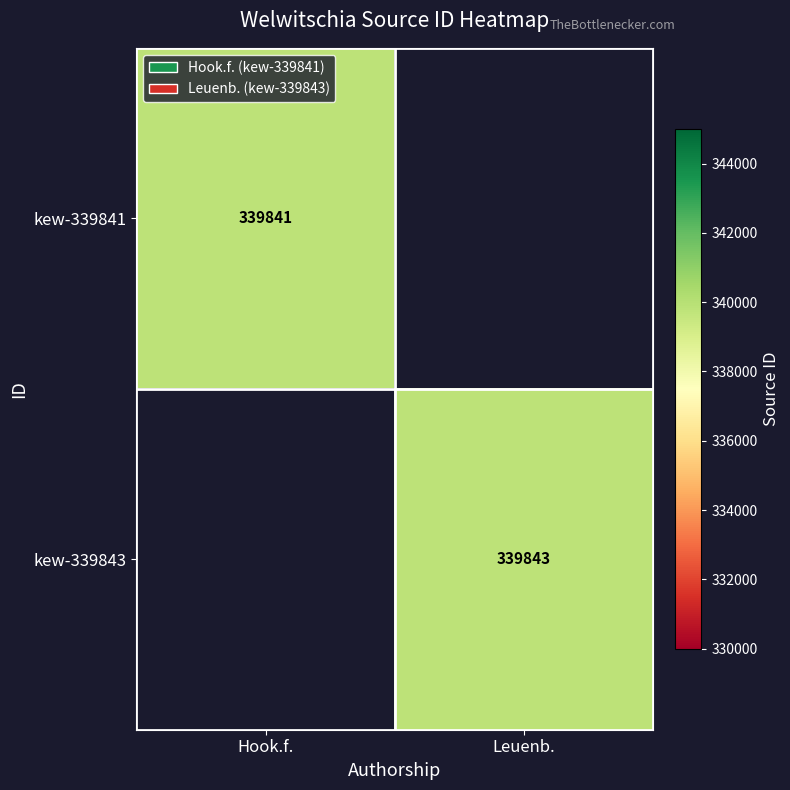

The kew-339843 series shows 339843 at Leuenb.. True or false?

True